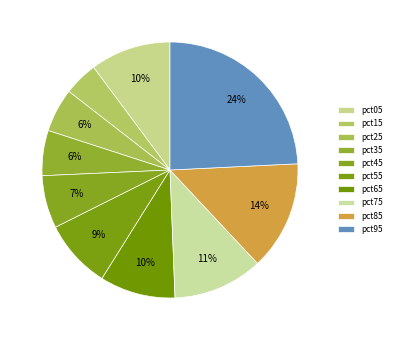

Rank the categories by value from lowest to highest.

pct15, pct25, pct35, pct45, pct55, pct65, pct05, pct75, pct85, pct95